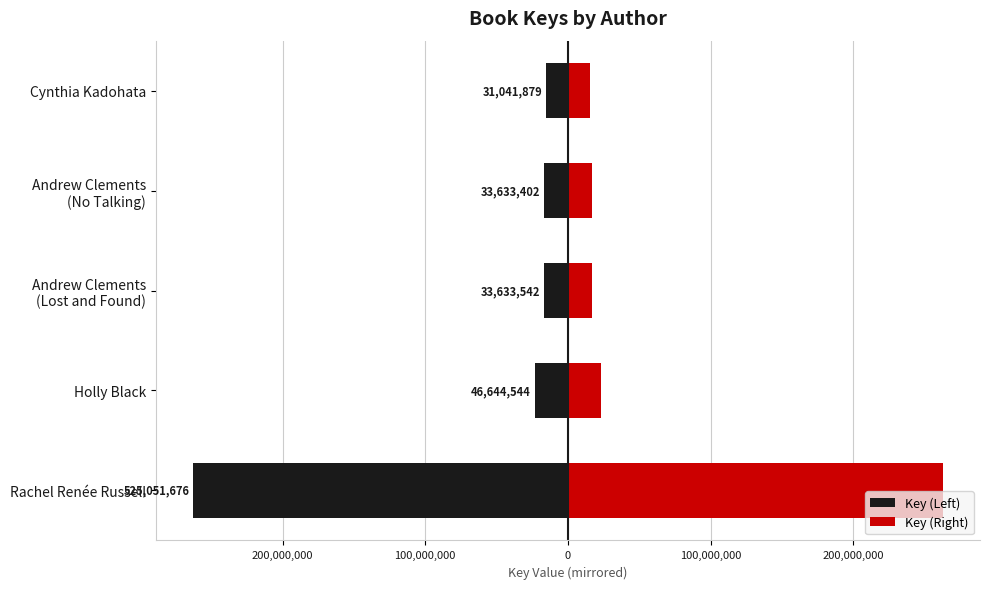

What is the value of the Key (Right) bar at the 1st from the left?

262525838.0